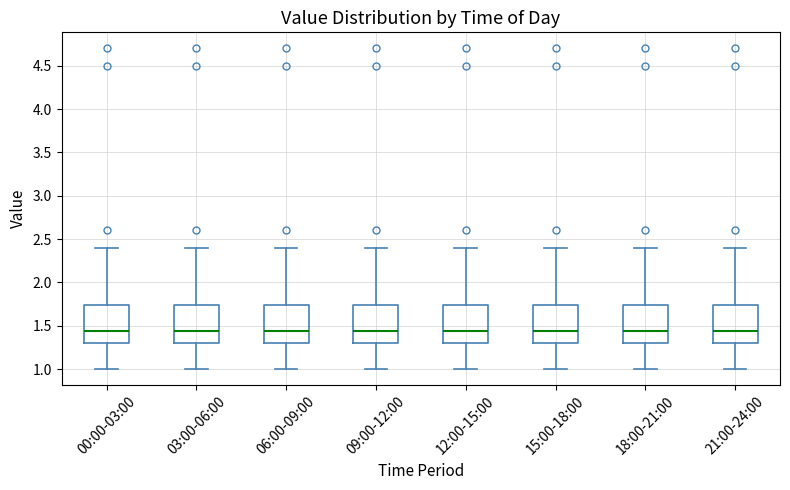

Where does the median line of the box for 00:00-03:00 sit on the y-axis? The values are not printed on the chart, so give them approximately, as read against the axis.

1.45